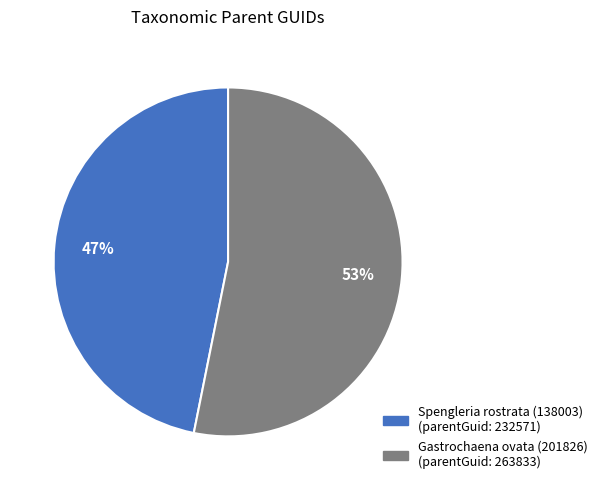

Do Gastrochaena ovata (201826) and Spengleria rostrata (138003) together represent more than half of the pie?

Yes